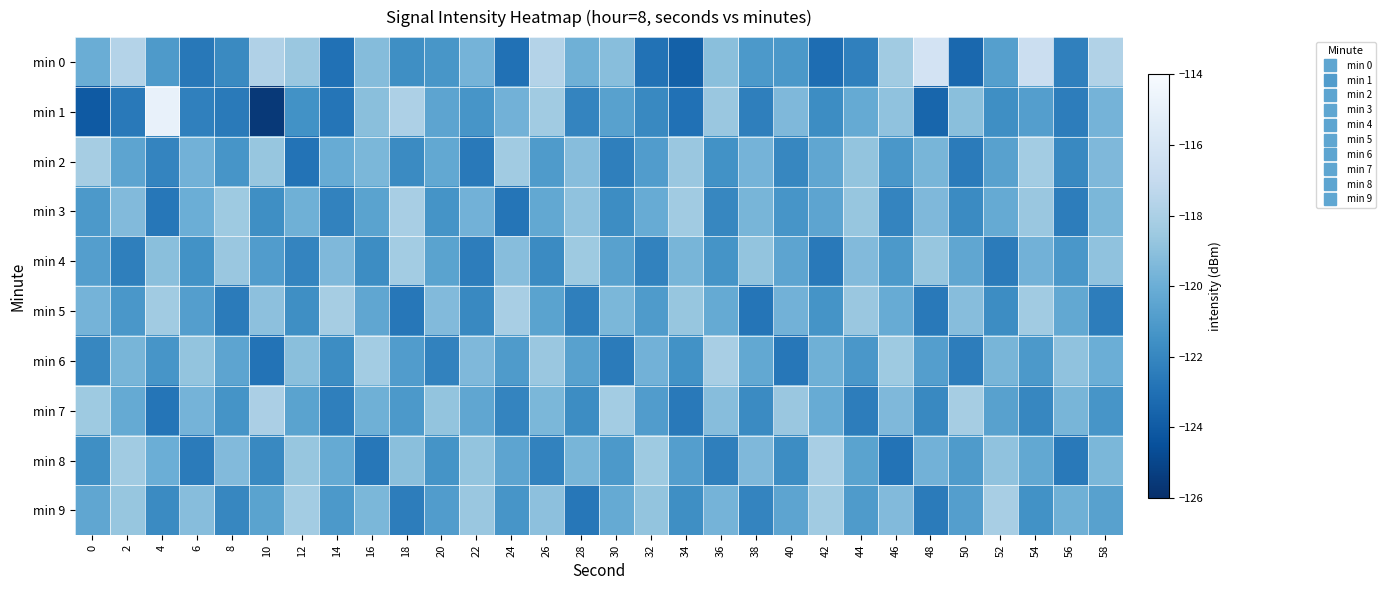

Reading left to right, extract all data points from this chart.

min 0: 0=-120.0	2=-117.7	4=-121.1	6=-122.6	8=-121.8	10=-117.8	12=-118.6	14=-123.0	16=-119.2	18=-121.6	20=-121.2	22=-119.7	24=-123.0	26=-117.7	28=-119.9	30=-119.1	32=-122.9	34=-123.7	36=-119.1	38=-121.1	40=-121.1	42=-123.2	44=-122.3	46=-118.4	48=-116.2	50=-123.4	52=-120.8	54=-116.7	56=-122.3	58=-117.8
min 1: 0=-124.0	2=-122.6	4=-114.9	6=-122.3	8=-122.5	10=-125.5	12=-121.5	14=-122.8	16=-119.1	18=-117.9	20=-120.5	22=-121.3	24=-119.8	26=-118.4	28=-122.1	30=-120.7	32=-121.9	34=-123.0	36=-118.6	38=-122.3	40=-119.4	42=-121.7	44=-120.2	46=-118.9	48=-123.5	50=-119.1	52=-121.6	54=-120.8	56=-122.4	58=-119.7
min 2: 0=-118.2	2=-120.5	4=-122.1	6=-119.8	8=-121.3	10=-118.7	12=-122.9	14=-120.1	16=-119.5	18=-121.8	20=-120.3	22=-122.6	24=-118.4	26=-121.0	28=-119.2	30=-122.3	32=-120.9	34=-118.6	36=-121.5	38=-119.7	40=-122.0	42=-120.4	44=-118.8	46=-121.2	48=-119.6	50=-122.5	52=-120.7	54=-118.3	56=-121.9	58=-119.4
min 3: 0=-121.1	2=-119.3	4=-122.7	6=-120.0	8=-118.5	10=-121.6	12=-119.9	14=-122.2	16=-120.6	18=-118.1	20=-121.4	22=-119.8	24=-122.8	26=-120.3	28=-118.9	30=-121.7	32=-120.1	34=-118.4	36=-122.0	38=-119.6	40=-121.3	42=-120.5	44=-118.7	46=-122.1	48=-119.4	50=-121.8	52=-120.2	54=-118.6	56=-122.4	58=-119.5
min 4: 0=-120.8	2=-122.3	4=-119.1	6=-121.5	8=-118.6	10=-120.9	12=-122.1	14=-119.4	16=-121.7	18=-118.3	20=-120.6	22=-122.4	24=-119.2	26=-121.8	28=-118.5	30=-120.7	32=-122.2	34=-119.6	36=-121.4	38=-118.8	40=-120.5	42=-122.6	44=-119.3	46=-121.1	48=-118.7	50=-120.4	52=-122.5	54=-119.8	56=-121.2	58=-118.9
min 5: 0=-119.7	2=-121.2	4=-118.4	6=-120.8	8=-122.5	10=-119.0	12=-121.6	14=-118.2	16=-120.4	18=-122.7	20=-119.3	22=-121.9	24=-118.1	26=-120.6	28=-122.3	30=-119.5	32=-121.0	34=-118.7	36=-120.2	38=-122.8	40=-119.8	42=-121.4	44=-118.6	46=-120.1	48=-122.6	50=-119.2	52=-121.7	54=-118.4	56=-120.3	58=-122.4
min 6: 0=-122.0	2=-119.6	4=-121.3	6=-118.8	8=-120.5	10=-122.9	12=-119.1	14=-121.7	16=-118.3	18=-120.9	20=-122.2	22=-119.4	24=-121.0	26=-118.6	28=-120.7	30=-122.5	32=-119.8	34=-121.5	36=-118.1	38=-120.3	40=-122.7	42=-119.9	44=-121.2	46=-118.5	48=-120.8	50=-122.4	52=-119.6	54=-121.1	56=-118.9	58=-120.0
min 7: 0=-118.5	2=-120.2	4=-122.8	6=-119.7	8=-121.4	10=-118.0	12=-120.6	14=-122.3	16=-119.9	18=-121.1	20=-118.8	22=-120.4	24=-122.1	26=-119.5	28=-121.7	30=-118.3	32=-120.9	34=-122.6	36=-119.2	38=-121.8	40=-118.6	42=-120.1	44=-122.4	46=-119.4	48=-121.9	50=-118.2	52=-120.7	54=-122.0	56=-119.6	58=-121.3
min 8: 0=-121.6	2=-118.4	4=-120.0	6=-122.5	8=-119.3	10=-121.9	12=-118.7	14=-120.2	16=-122.7	18=-119.1	20=-121.4	22=-118.8	24=-120.5	26=-122.2	28=-119.6	30=-121.1	32=-118.5	34=-120.8	36=-122.3	38=-119.4	40=-121.7	42=-118.1	44=-120.6	46=-122.9	48=-119.8	50=-121.0	52=-118.9	54=-120.3	56=-122.6	58=-119.5
min 9: 0=-120.4	2=-118.7	4=-121.8	6=-119.2	8=-122.0	10=-120.6	12=-118.3	14=-121.1	16=-119.5	18=-122.4	20=-120.9	22=-118.6	24=-121.3	26=-119.0	28=-122.7	30=-120.2	32=-118.8	34=-121.6	36=-119.7	38=-122.1	40=-120.5	42=-118.4	44=-121.0	46=-119.3	48=-122.5	50=-120.8	52=-118.1	54=-121.5	56=-119.9	58=-120.7